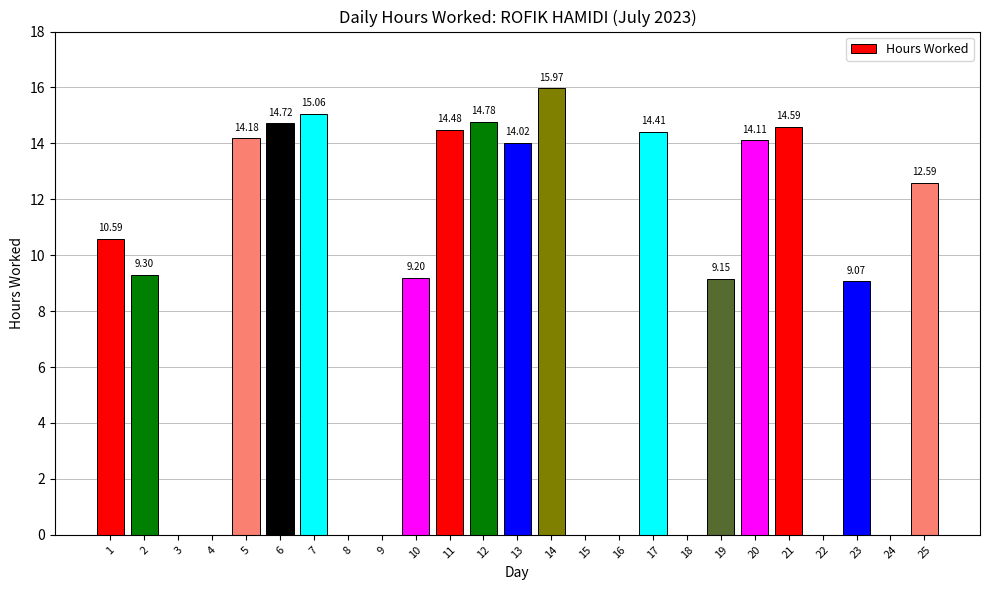

At which label is the value closest to 7?

23